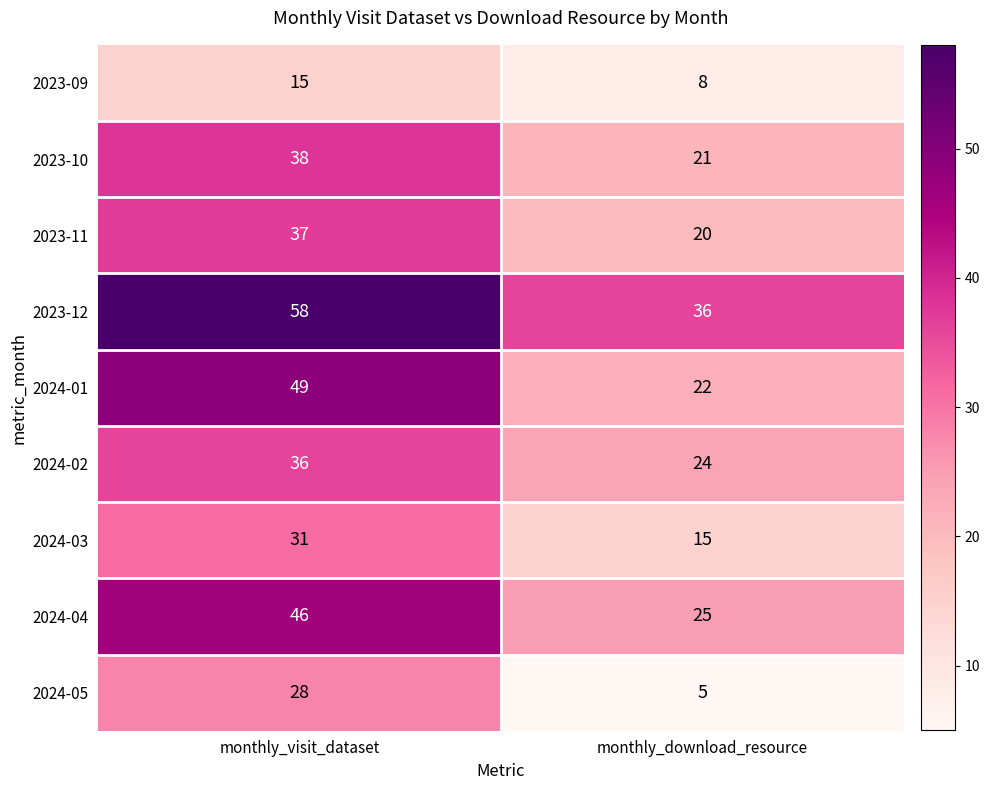

The value of 2024-02 at monthly_visit_dataset is 20. True or false?

False